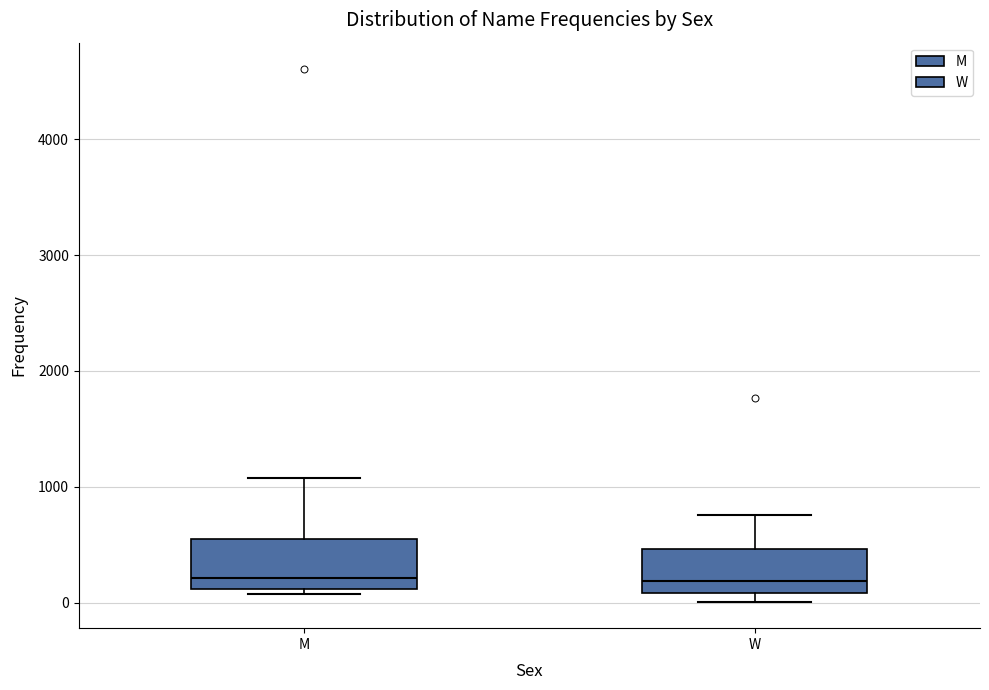

Reading left to right, transcribe this box plot: for each box, give where its median line is, the range the box spans, and where its two whiskers end, as read against the y-axis. The values are not printed on the chart, so give them approximately, as read against the axis.

M: median 200, box 100 to 600, whiskers 100 (just below the box's lower edge) to 1100
W: median 200, box 100 to 500, whiskers 0 to 800